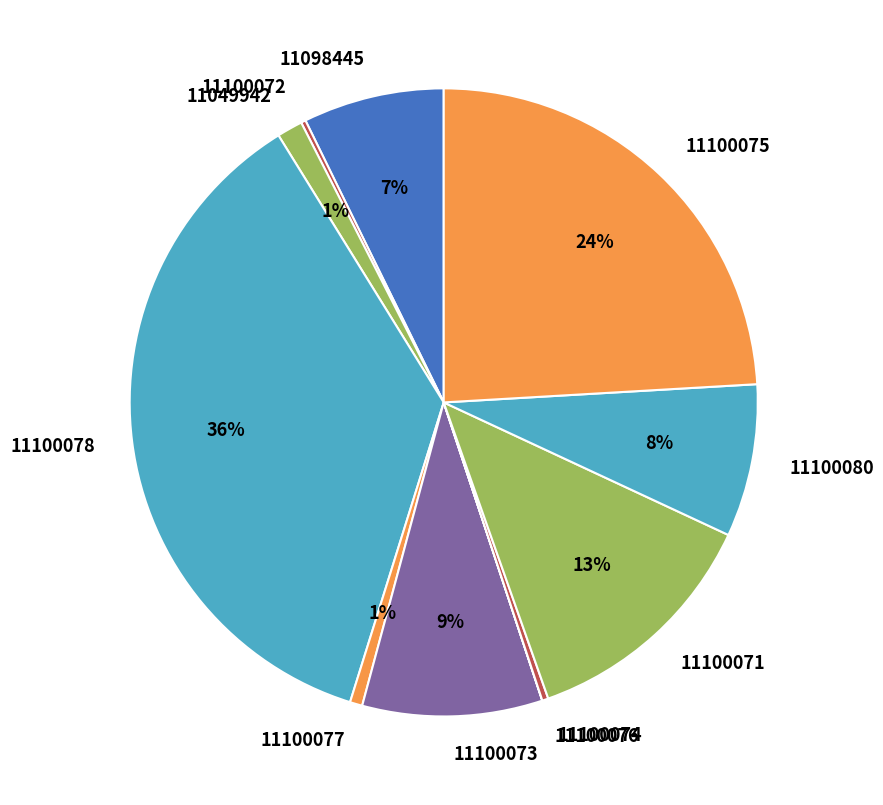

Is 11100077 the majority of the pie?

No